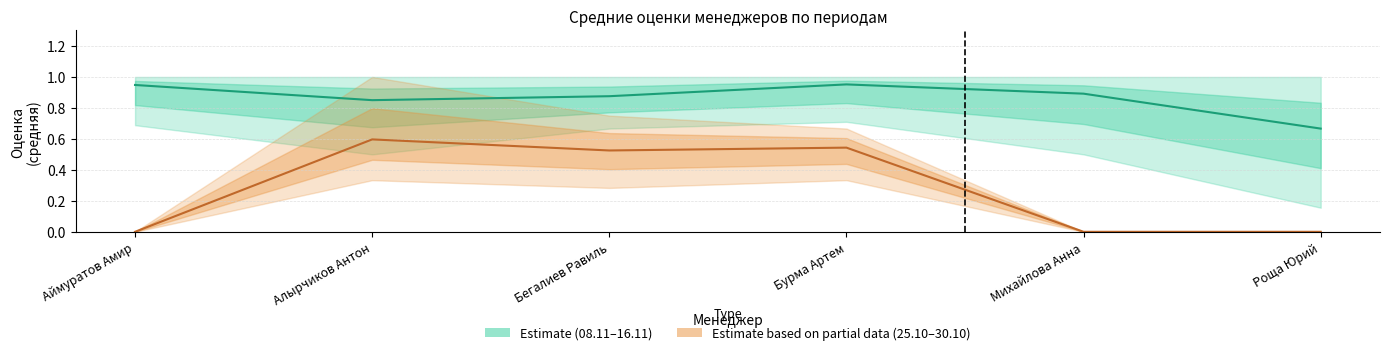

What is the label of the 1st point from the left?

Аймуратов Амир